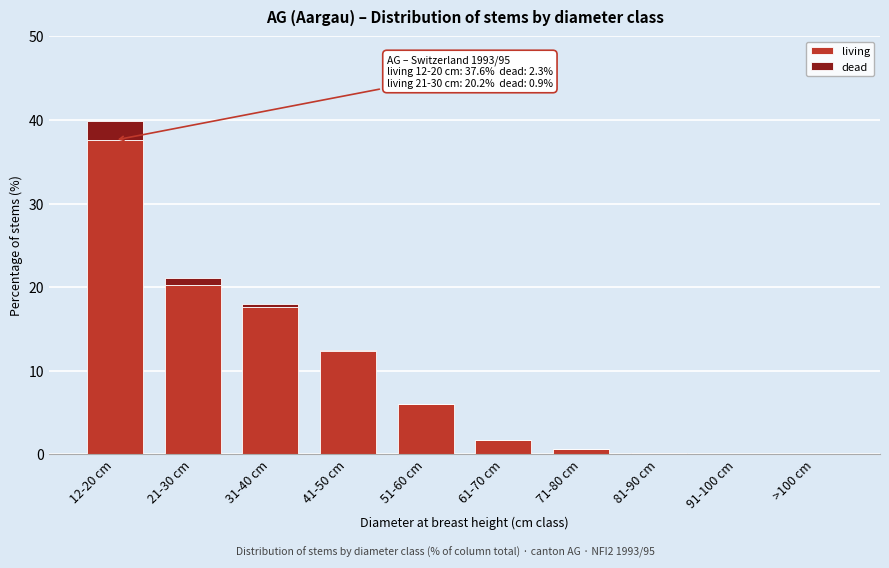

At which category is the sum across all series the highest?

12-20 cm